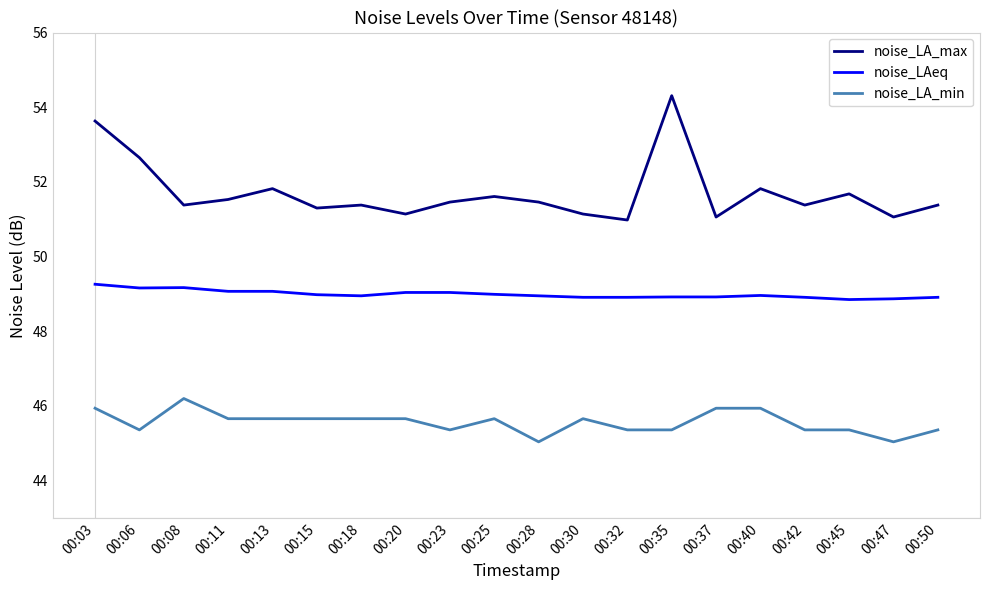

Is the value of noise_LA_min at 00:47 greater than the value of noise_LAeq at 00:03?

No